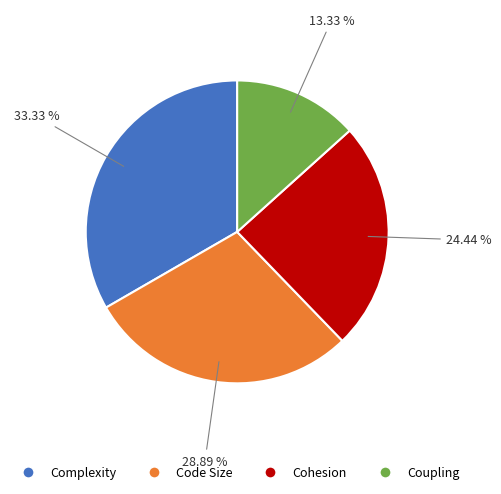

Rank the categories by value from highest to lowest.

Complexity, Code Size, Cohesion, Coupling